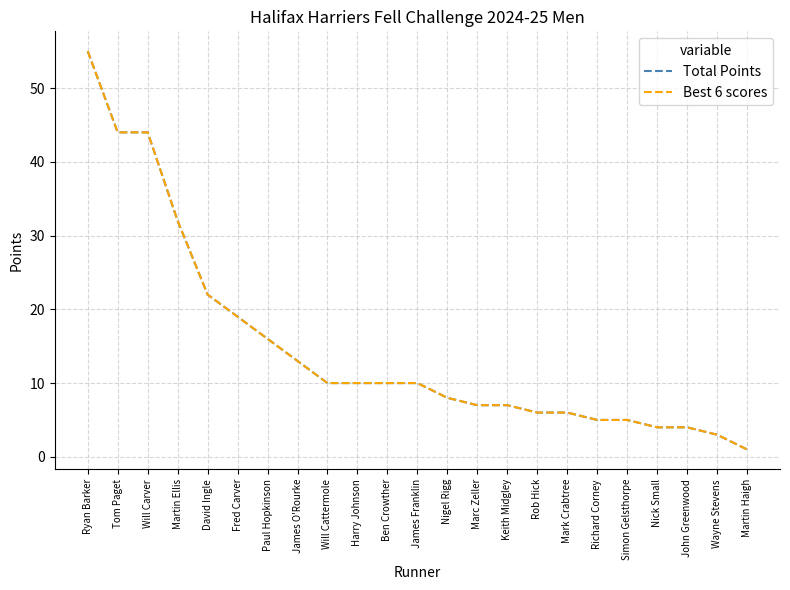

Between James O'Rourke and Rob Hick, which series saw the biggest shift?

Total Points